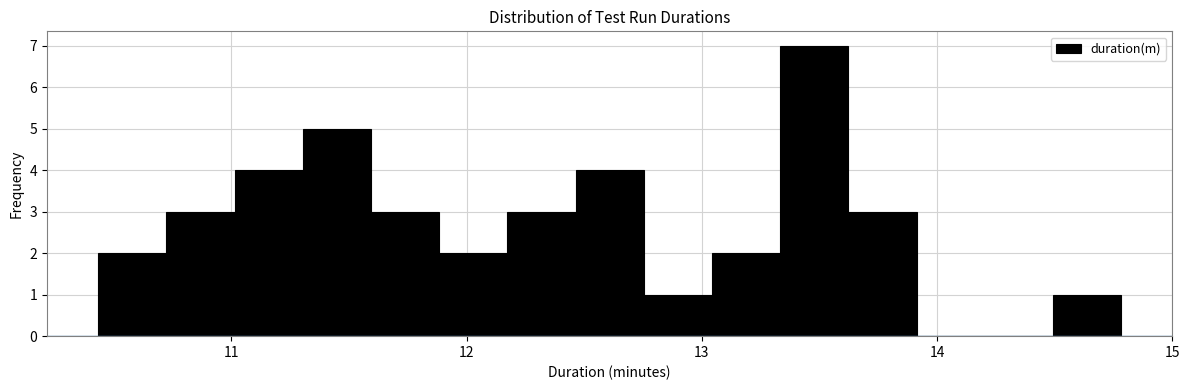

Around what value on the x-axis is the tallest bar? Give the approximate position of its centre, as read against the axis.

13.5